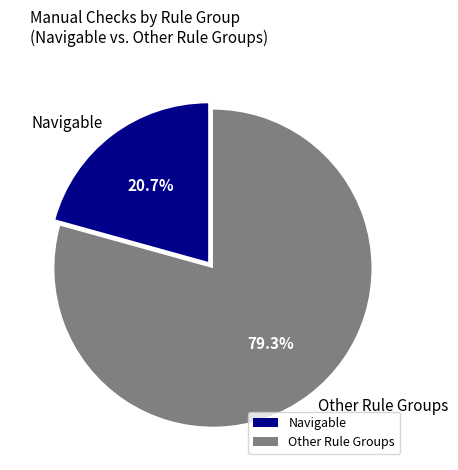

What is the ratio of the value at Other Rule Groups to the value at Navigable?

3.8